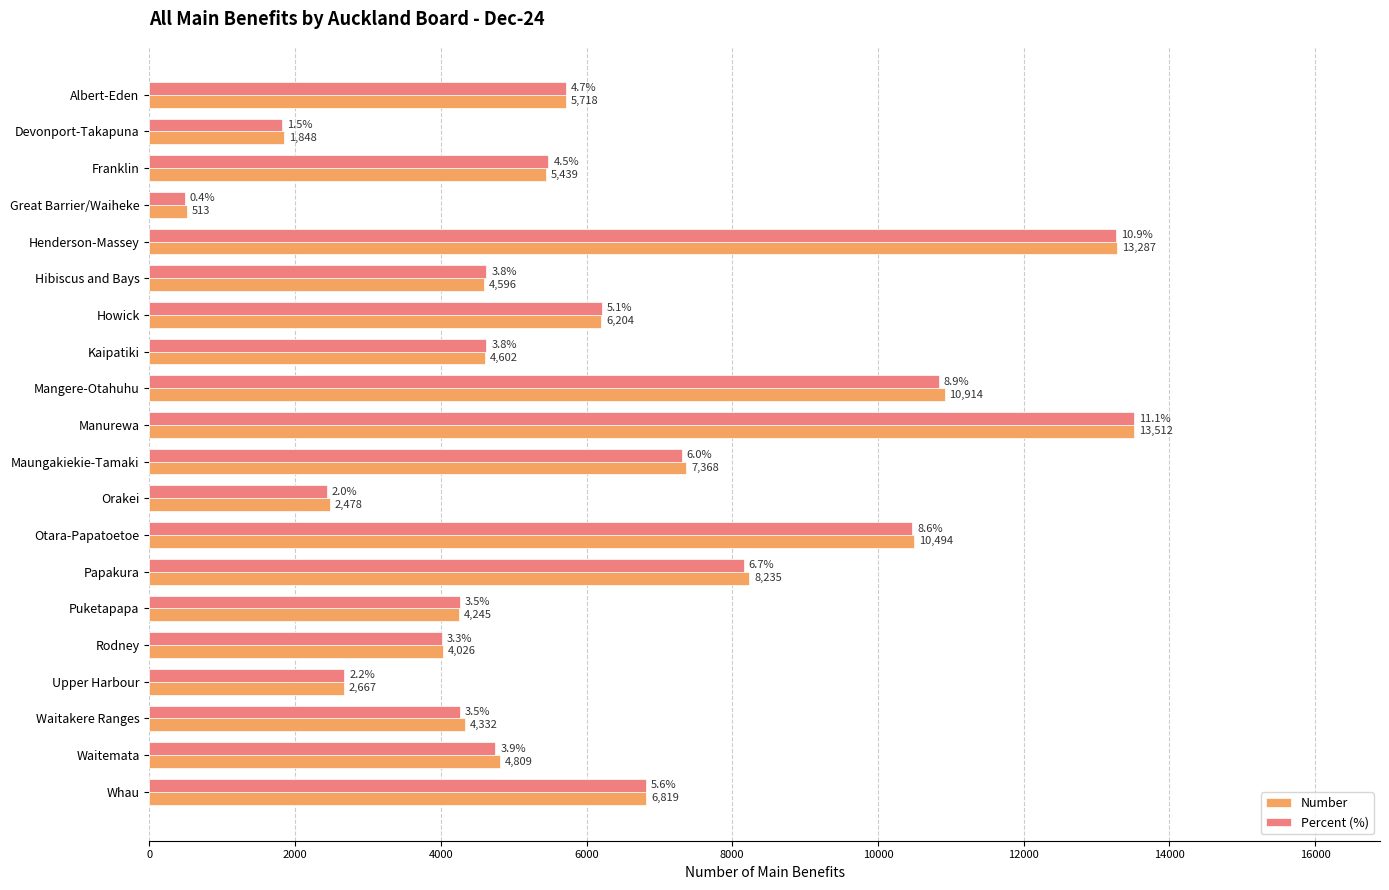

Count the number of data series in this chart.

2